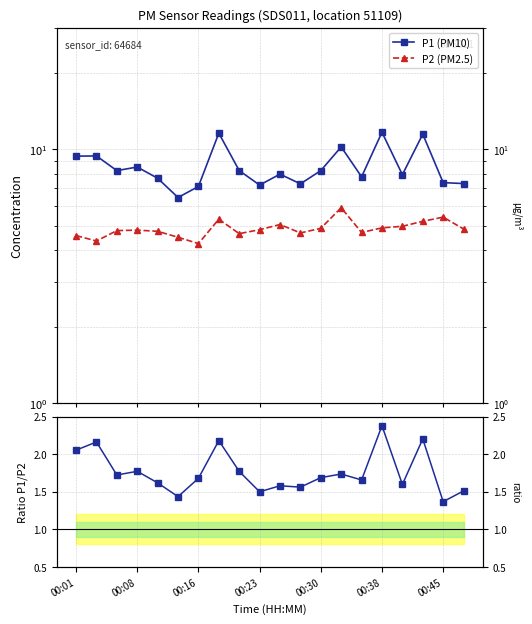

Rank the series at 7 from lowest to highest value.

P1/P2, P2 (PM2.5), P1 (PM10)